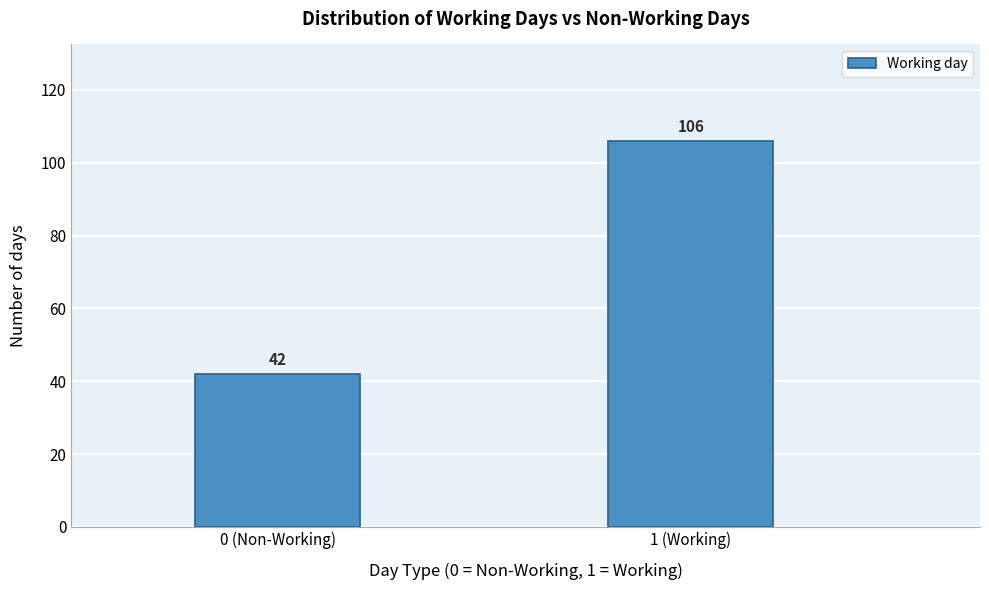

Reading right to left, transcribe all the data shown in this chart.

106	42